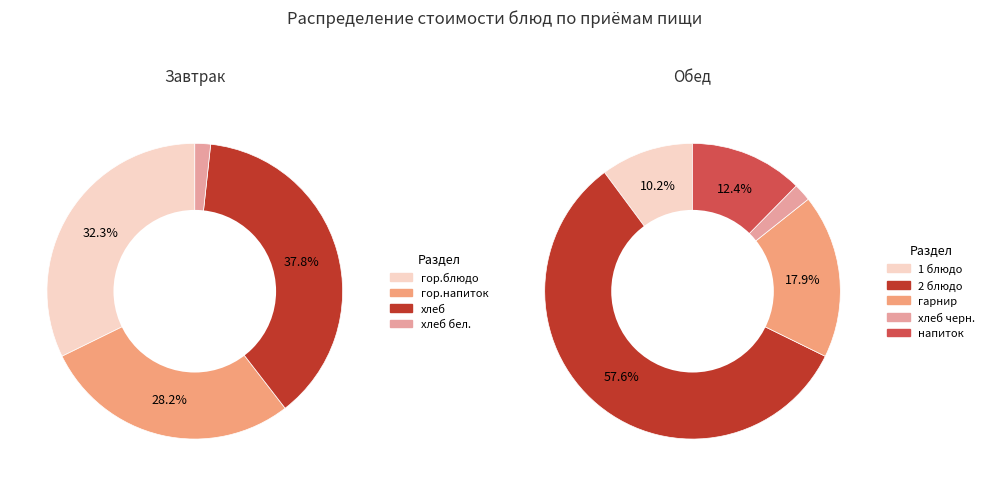

Is there any slice that represents more than half of the pie?

No